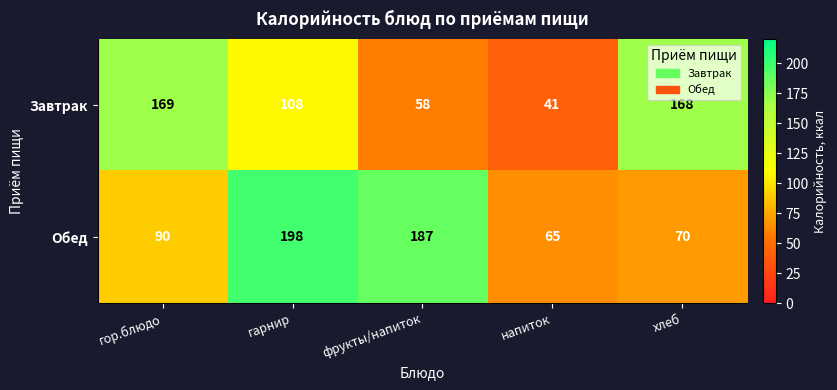

True or false: Обед has a value of 327 at гарнир.

False